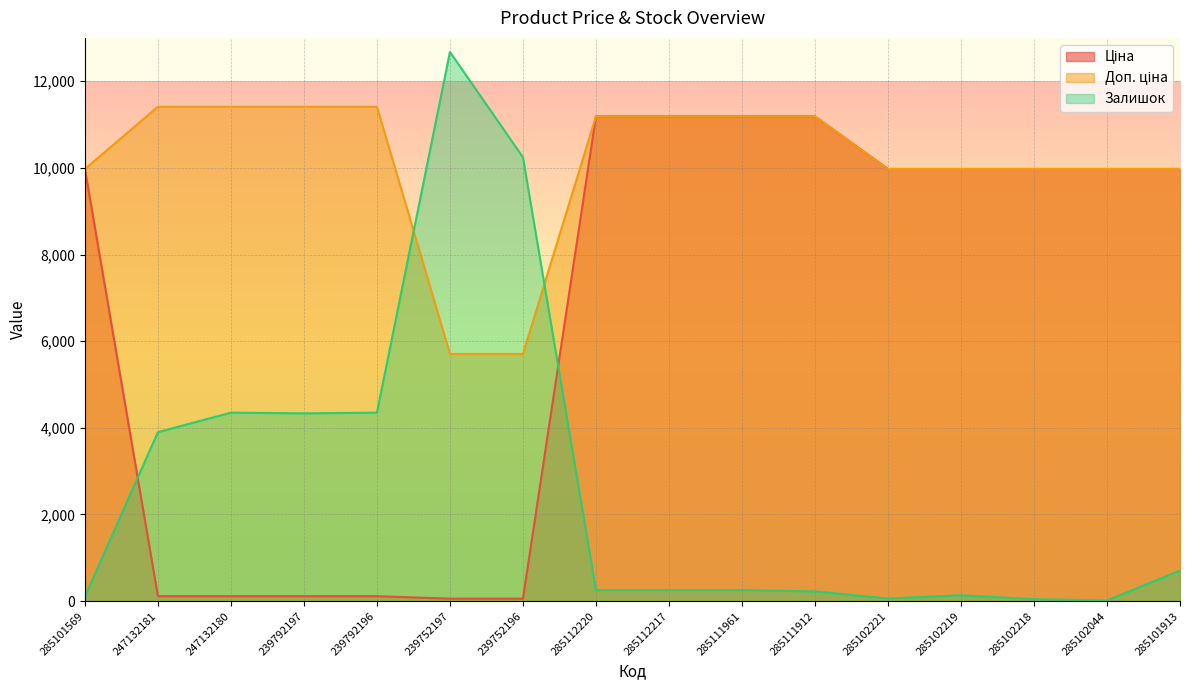

What position from the right is 285102219?

4